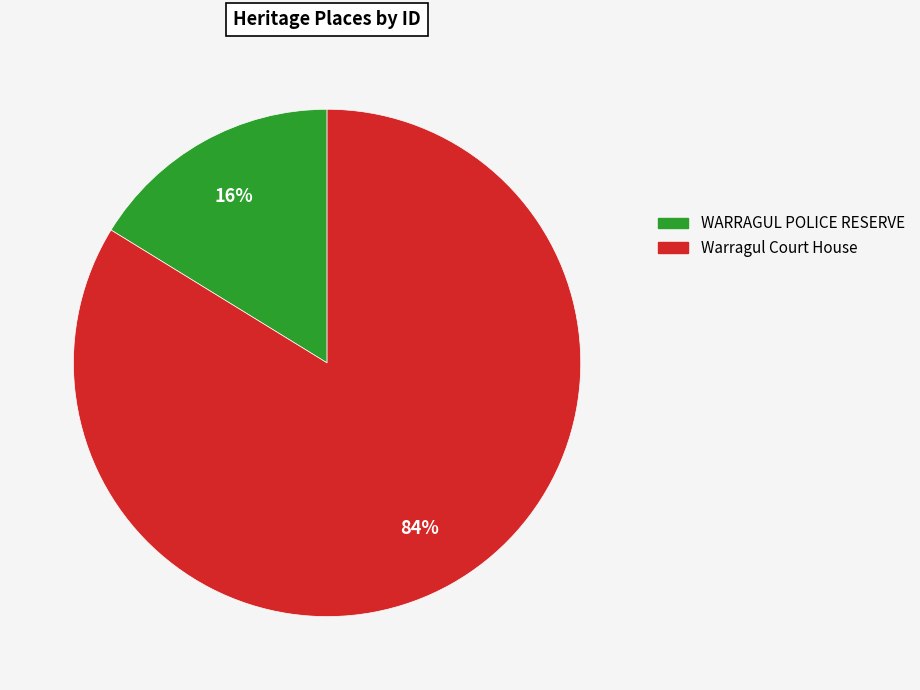

What is the smallest slice in the pie chart?

WARRAGUL POLICE RESERVE